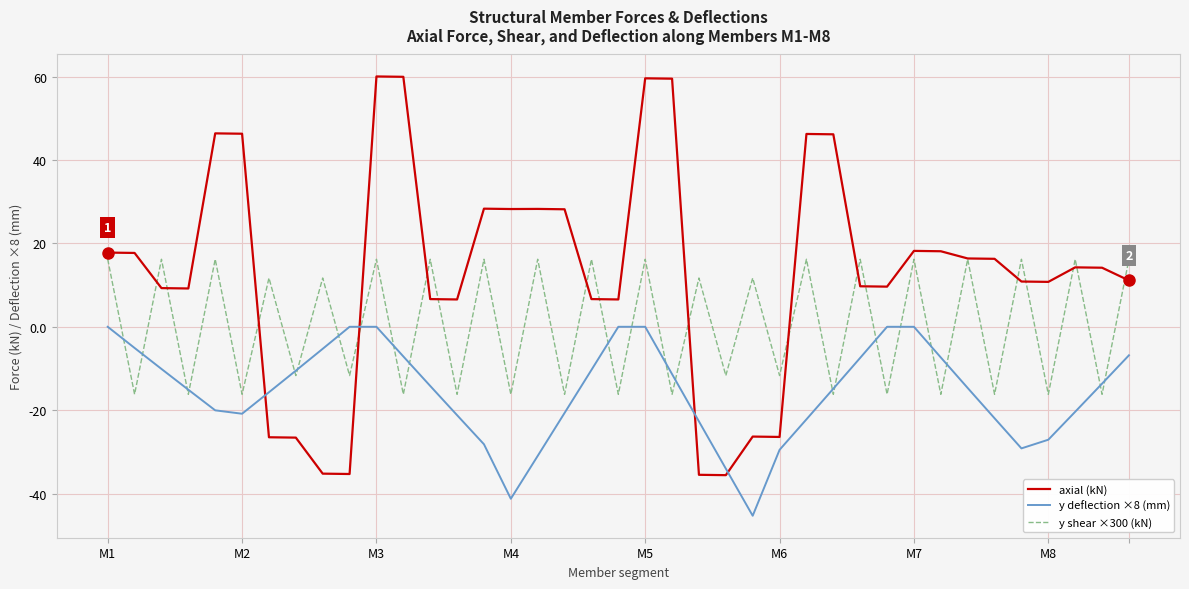

Which series has the largest range (max minus min)?

axial (kN)